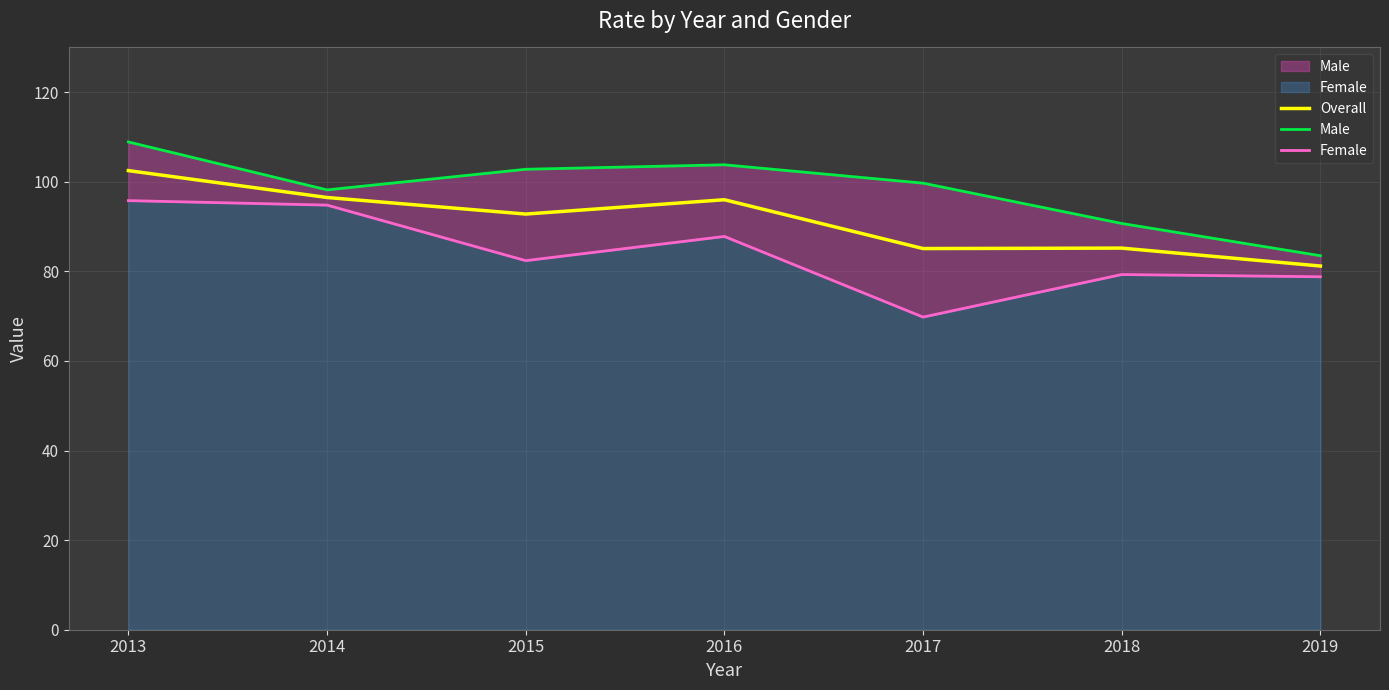

Which series has the largest range (max minus min)?

Female